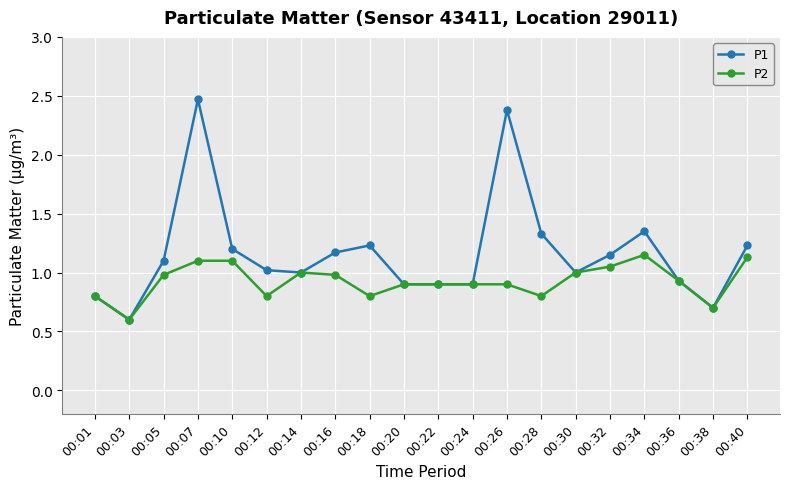

Where is the first local minimum for P2?

00:03